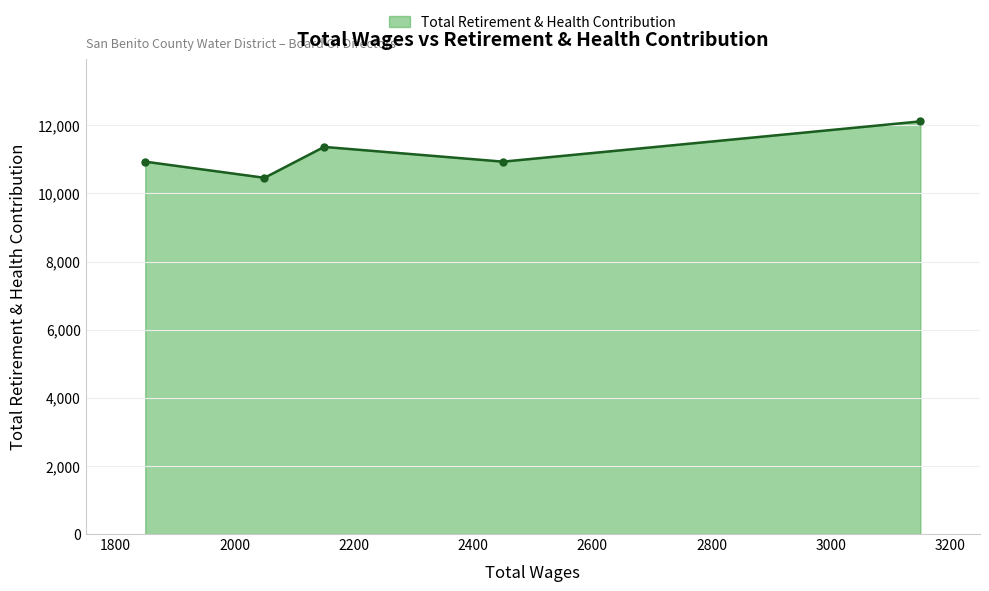

What is the sum of all values?

55796